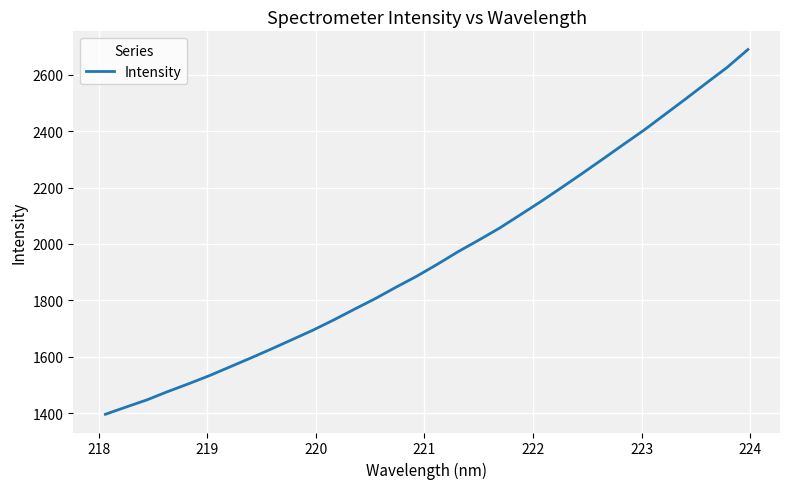

Count the number of data series in this chart.

1